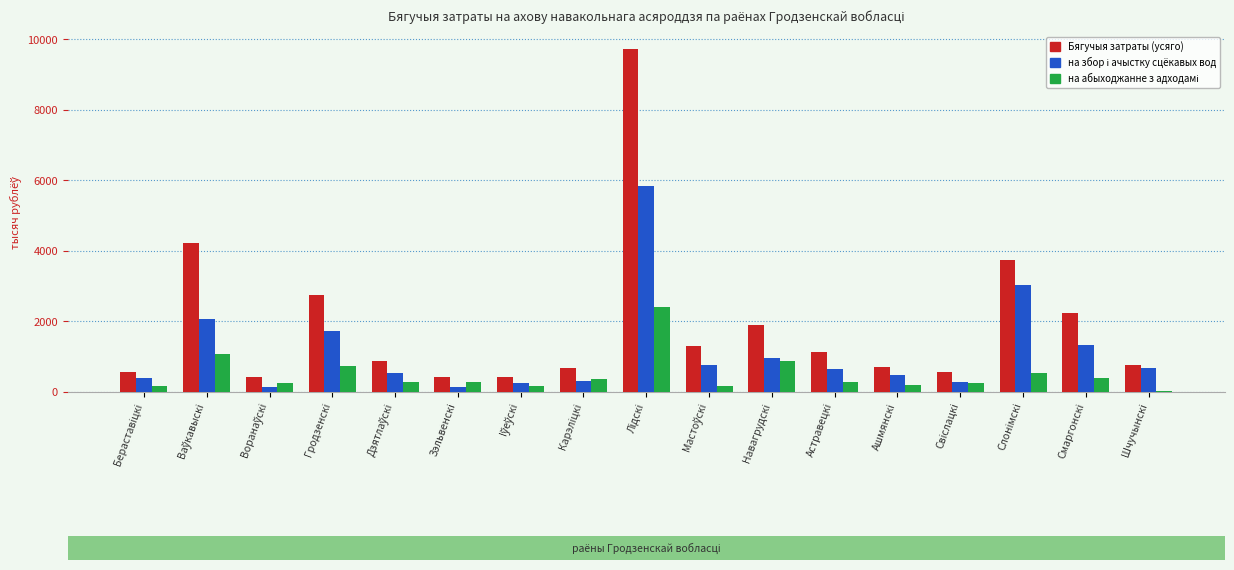

Count the number of data series in this chart.

3